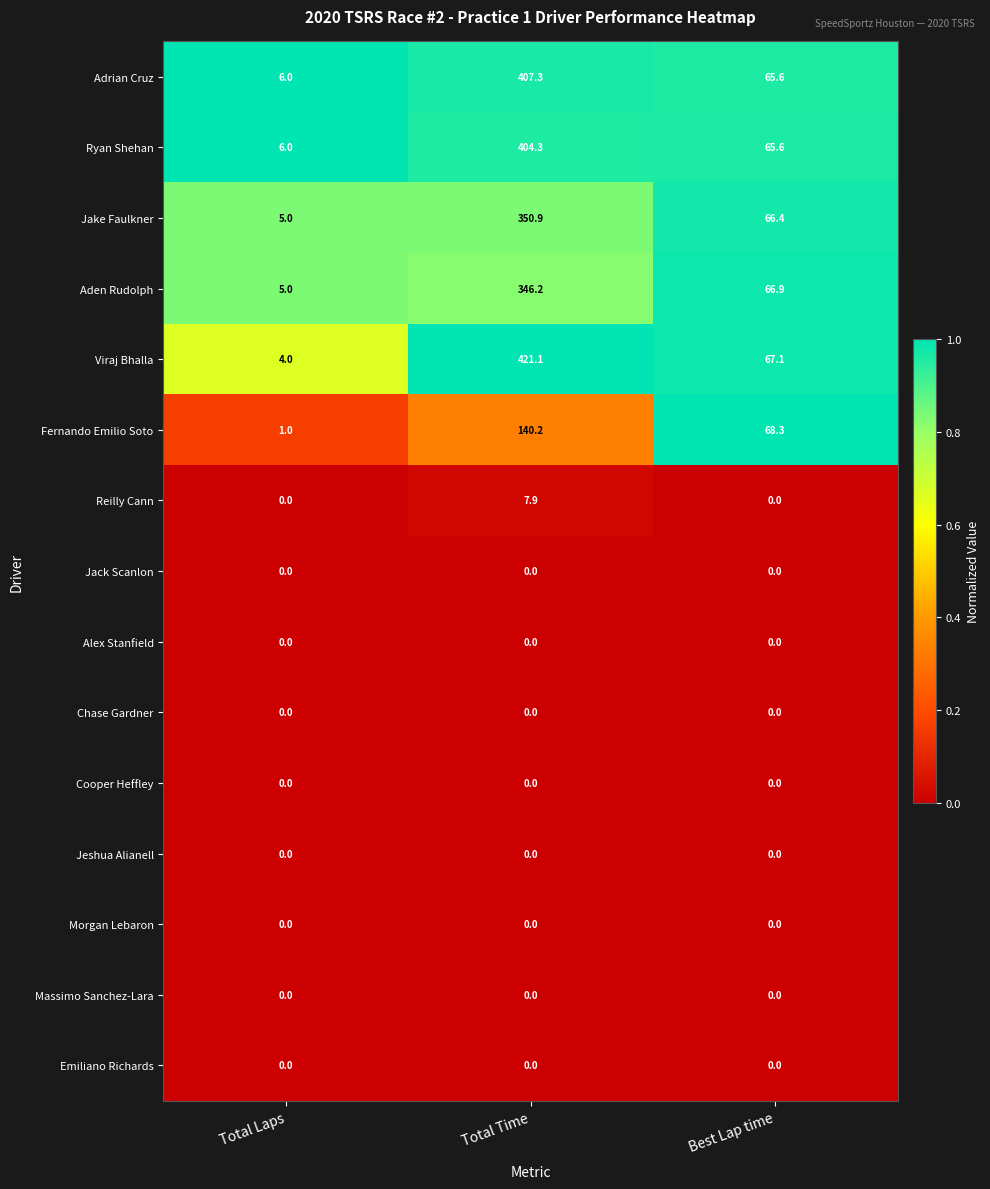

The Adrian Cruz series shows 257.2 at Total Time. True or false?

False